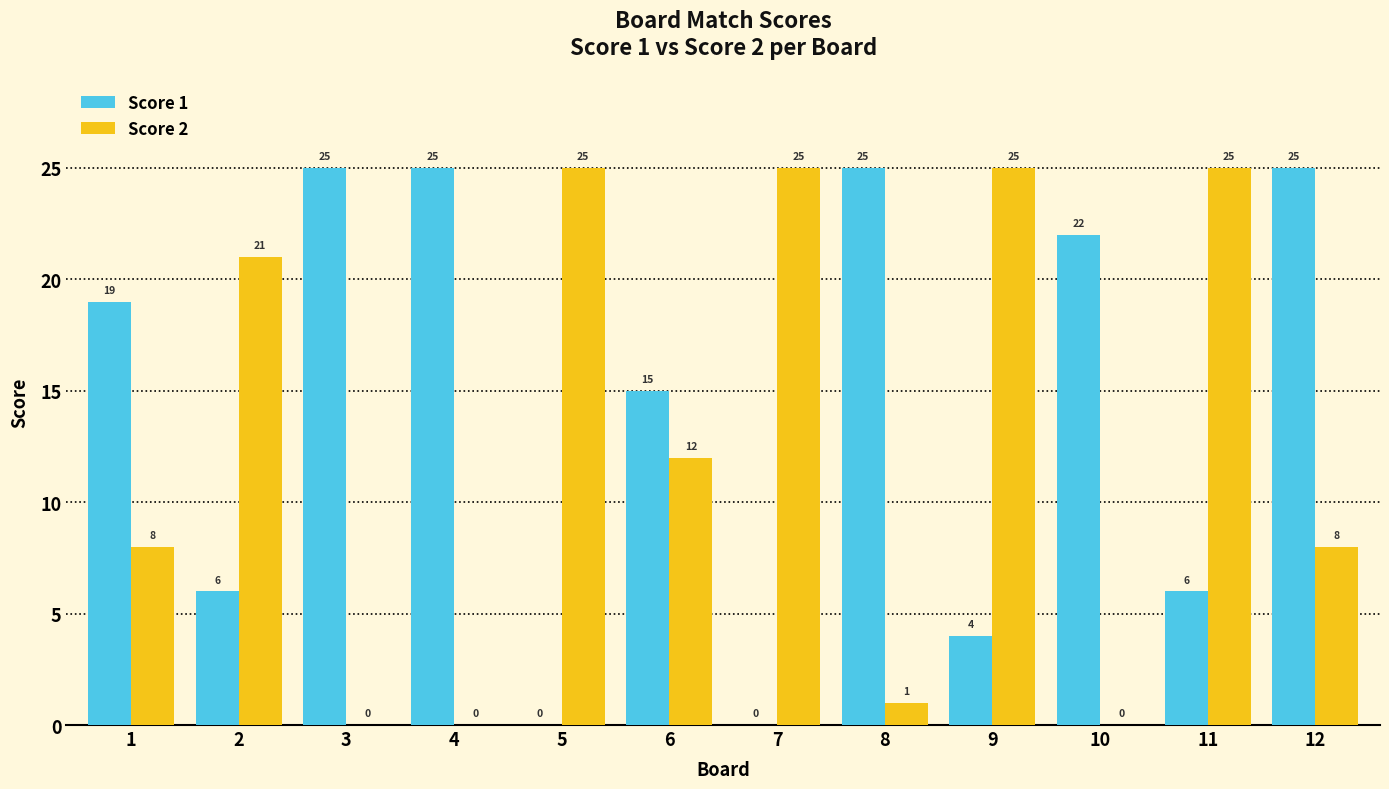

The Score 2 series shows 33 at 7. True or false?

False